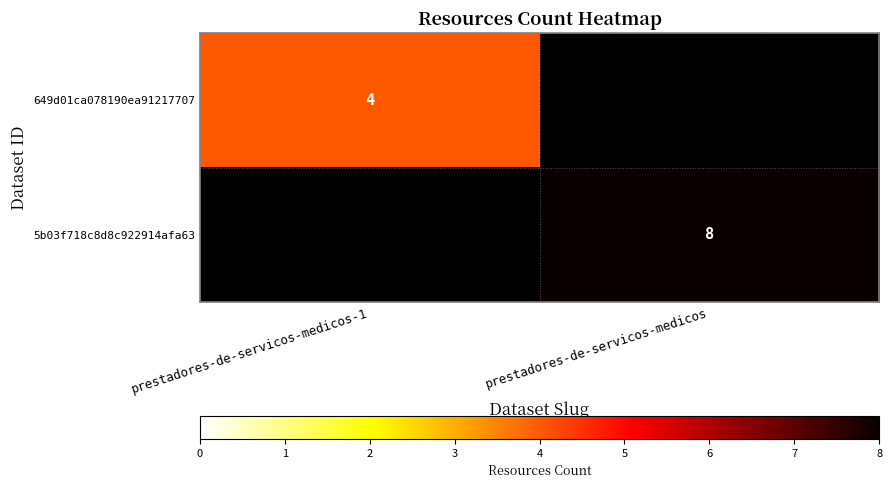

True or false: 5b03f718c8d8c922914afa63 has a value of 8 at prestadores-de-servicos-medicos.

True